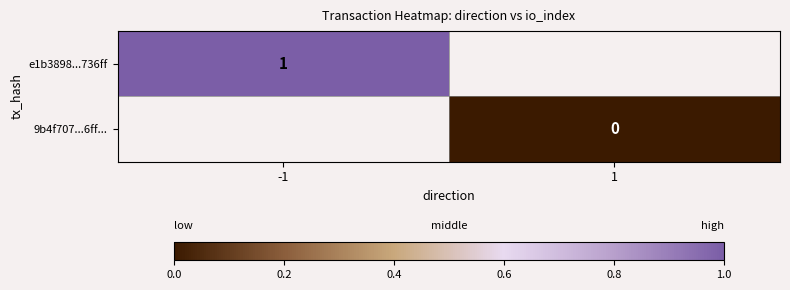

The e1b3898...736ff series shows 1 at -1. True or false?

True